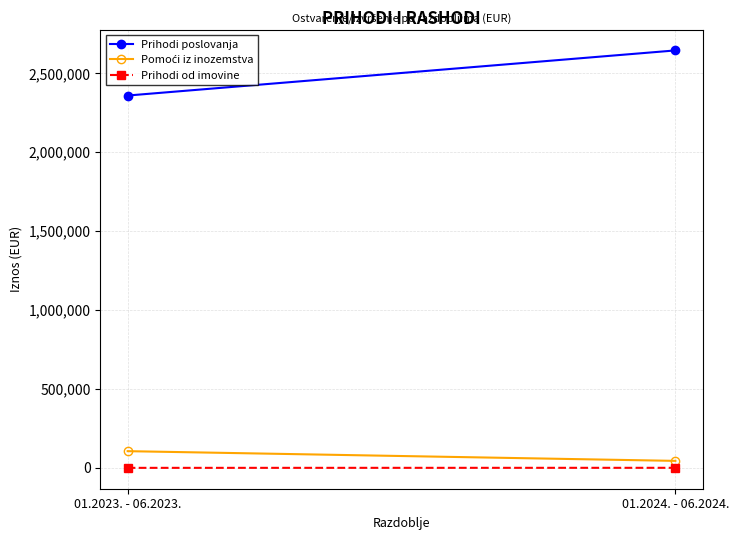

Reading left to right, transcribe all the data shown in this chart.

Prihodi poslovanja: 01.2023. - 06.2023.=2359138.8	01.2024. - 06.2024.=2644922.5
Pomoći iz inozemstva: 01.2023. - 06.2023.=105824.4	01.2024. - 06.2024.=44278.9
Prihodi od imovine: 01.2023. - 06.2023.=105.7	01.2024. - 06.2024.=391.9